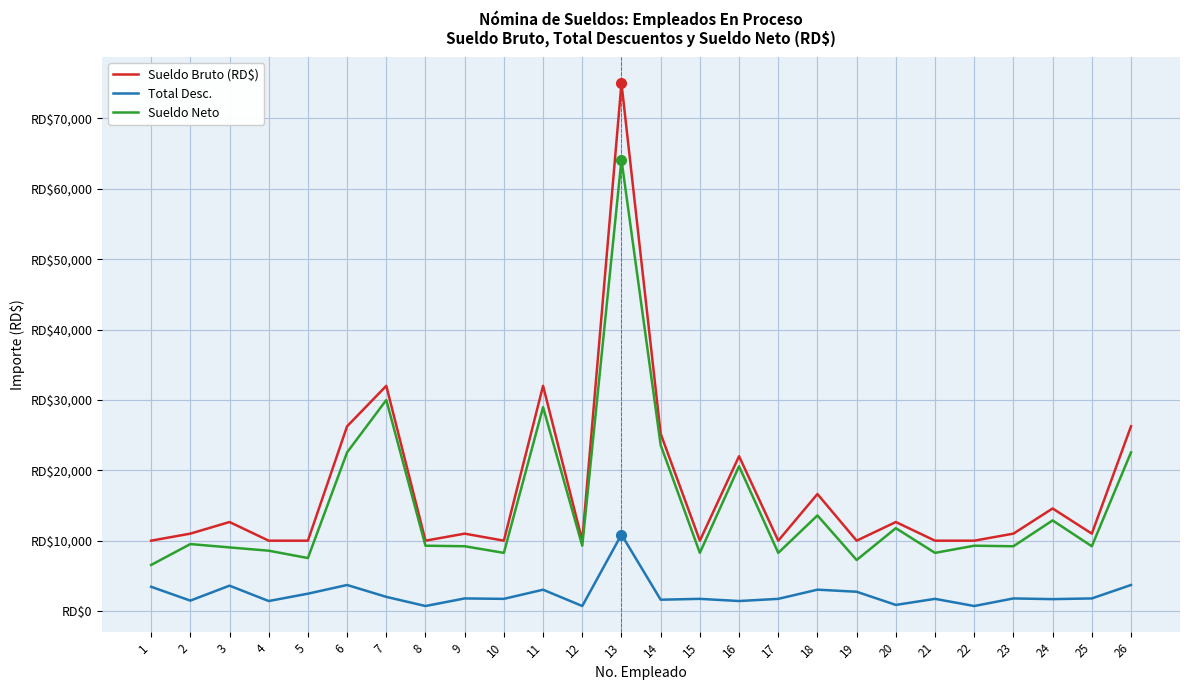

Between 2 and 20, which series saw the biggest shift?

Sueldo Neto